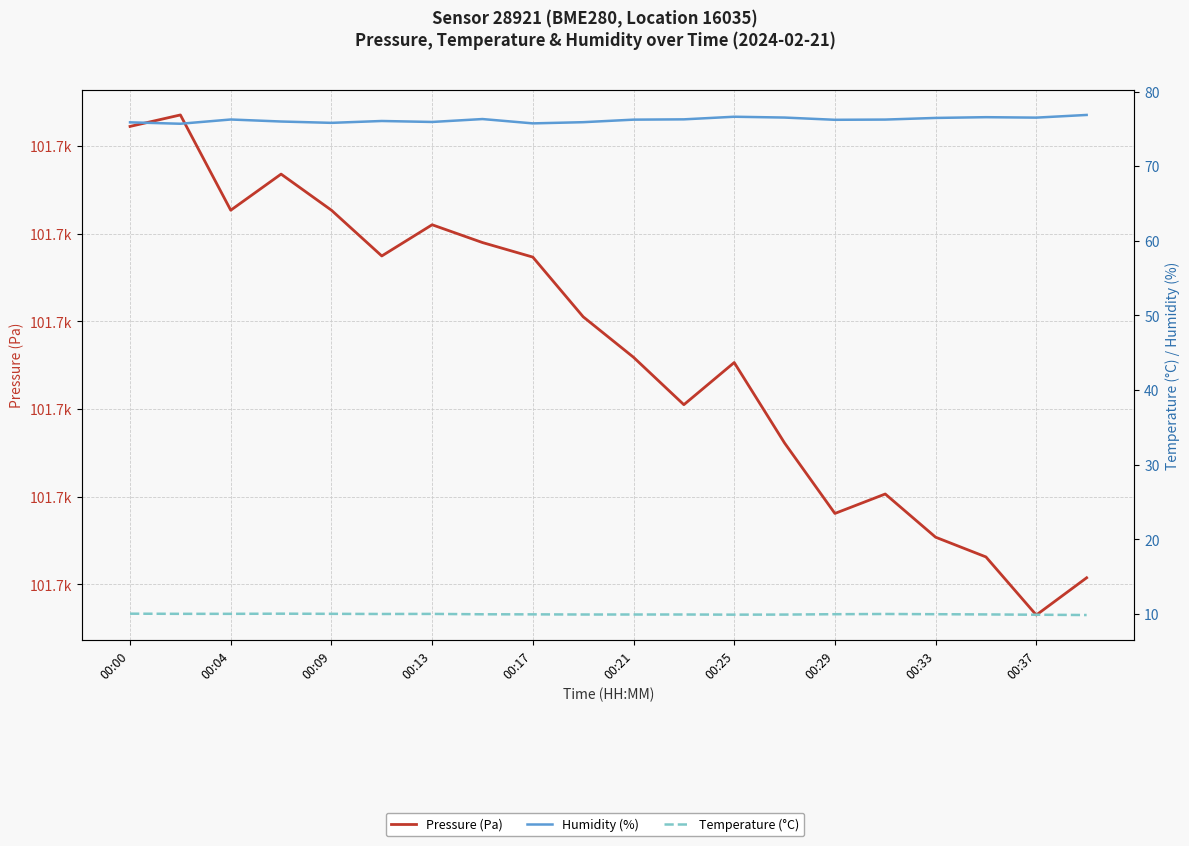

What is the difference between the second highest and minimum values in the Humidity (%) series?

0.9